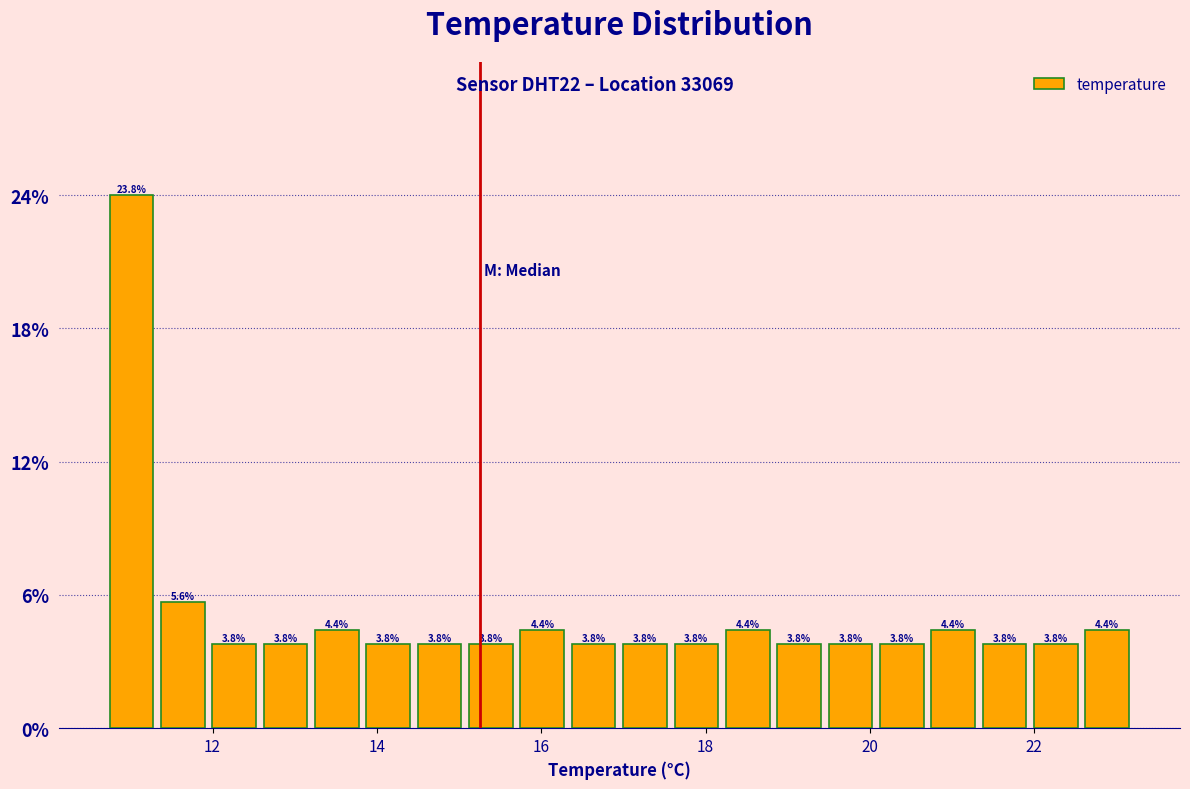

Read against the x-axis, roughly where is the centre of the tallest bar?

11.0